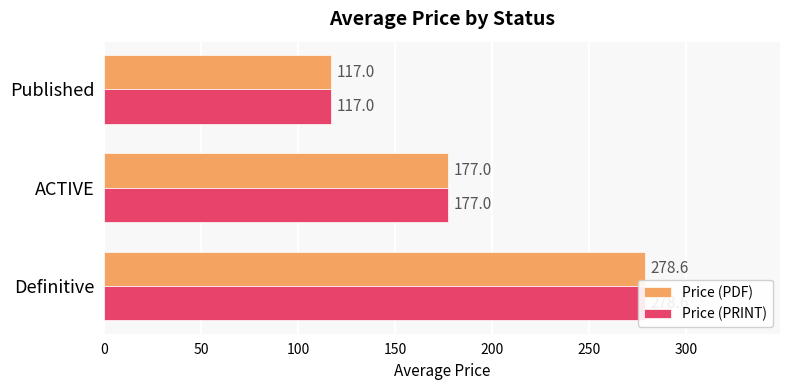

What is the sum of the Price (PDF) values at ACTIVE and Published?

294.0